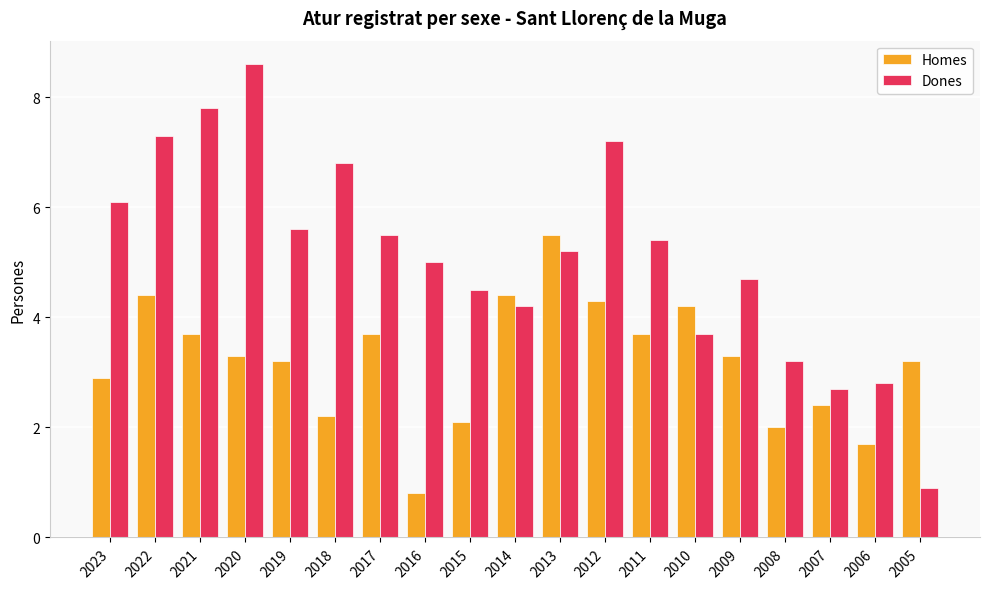

What are all the series names shown in the legend?

Homes, Dones